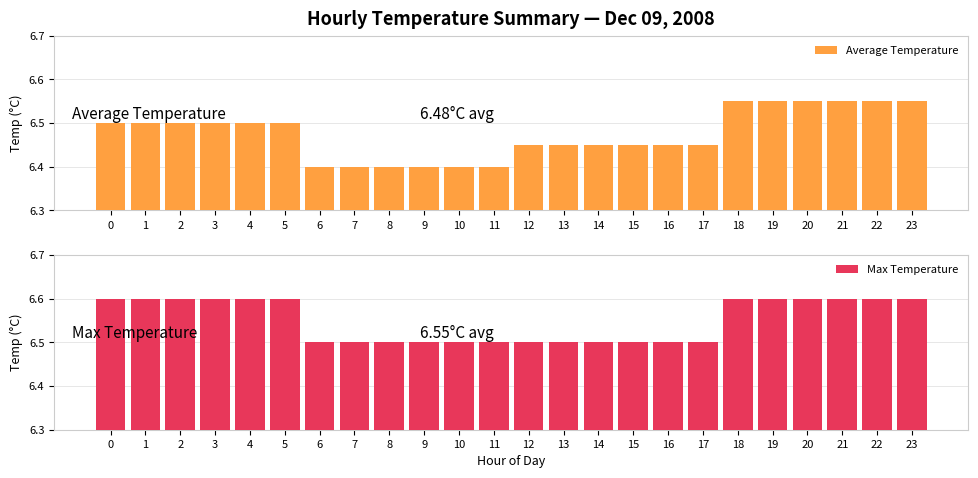

True or false: Max Temperature has a value of 6.5 at 12.

True